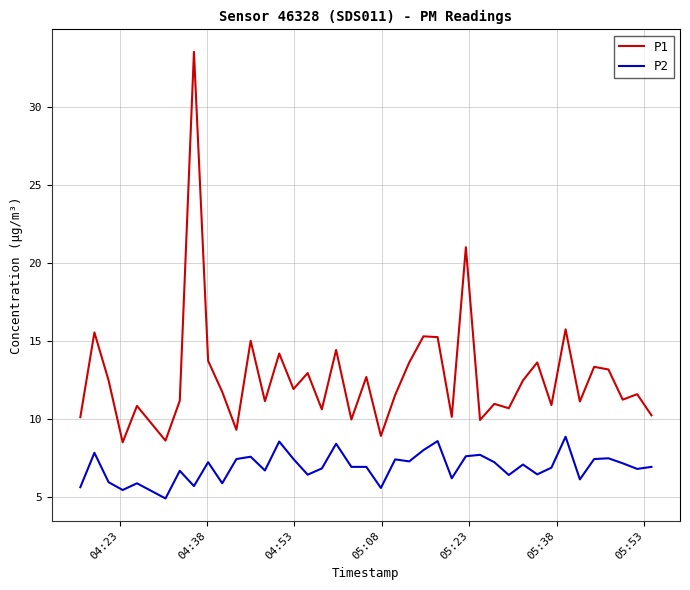

List the series in order of their peak value, highest first.

P1, P2